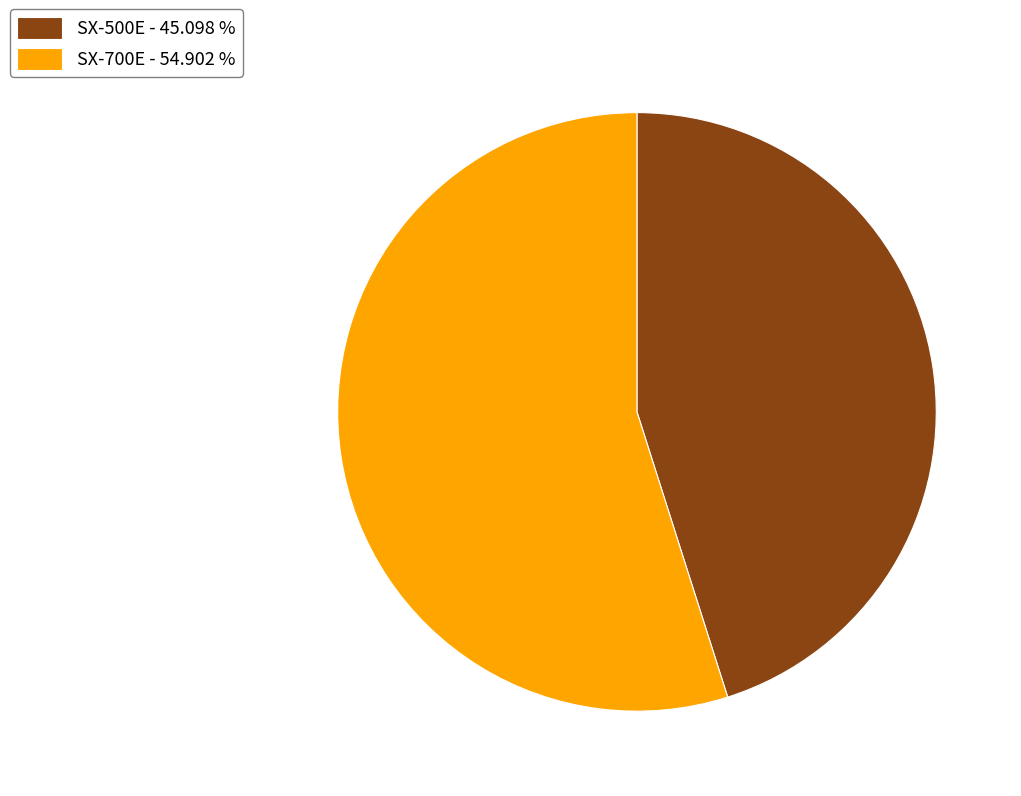

Is it true that SX-500E is 45% of the pie?

True